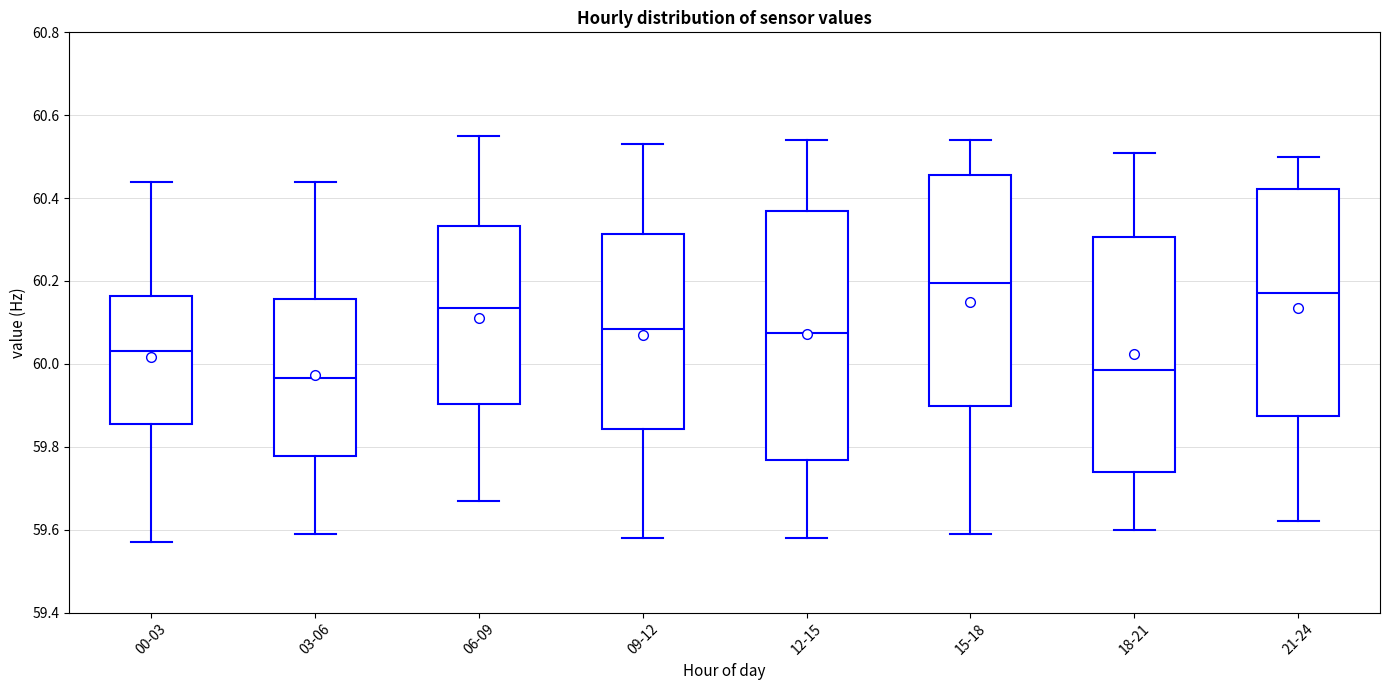

Reading left to right, read every box against the y-axis: the position of its median line, the range the box covers, and the ends of its whiskers. The values are not printed on the chart, so give them approximately, as read against the axis.

00-03: median 60.04, box 59.86 to 60.16, whiskers 59.58 to 60.44
03-06: median 59.96, box 59.78 to 60.16, whiskers 59.60 to 60.44
06-09: median 60.14, box 59.90 to 60.34, whiskers 59.68 to 60.56
09-12: median 60.08, box 59.84 to 60.32, whiskers 59.58 to 60.54
12-15: median 60.08, box 59.76 to 60.38, whiskers 59.58 to 60.54
15-18: median 60.20, box 59.90 to 60.46, whiskers 59.60 to 60.54
18-21: median 59.98, box 59.74 to 60.30, whiskers 59.60 to 60.52
21-24: median 60.18, box 59.88 to 60.42, whiskers 59.62 to 60.50